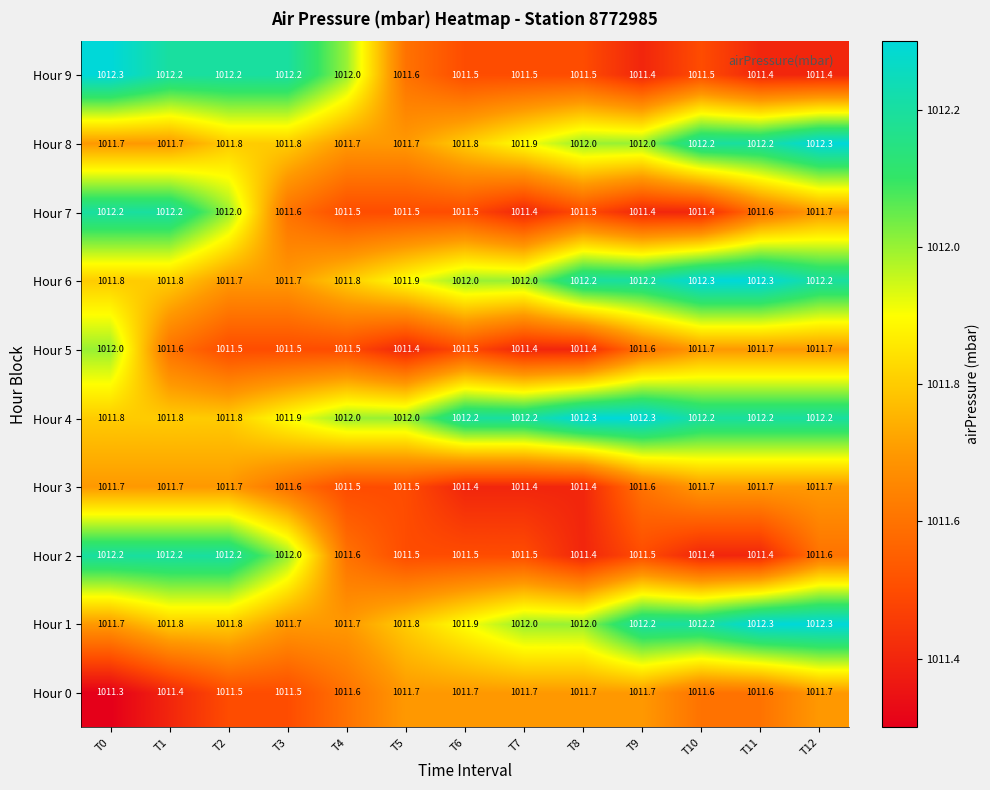

Which series has the largest total across all categories?

Hour 4